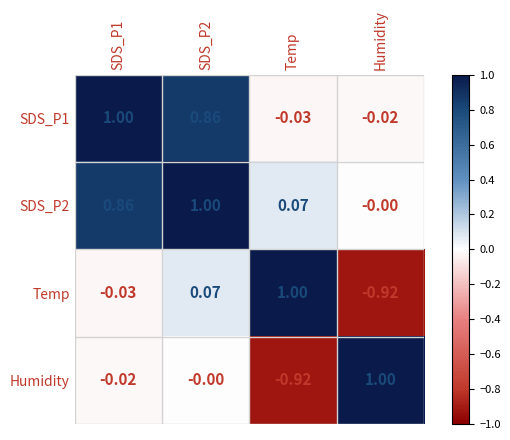

How many positive values does the SDS_P2 series have?

3